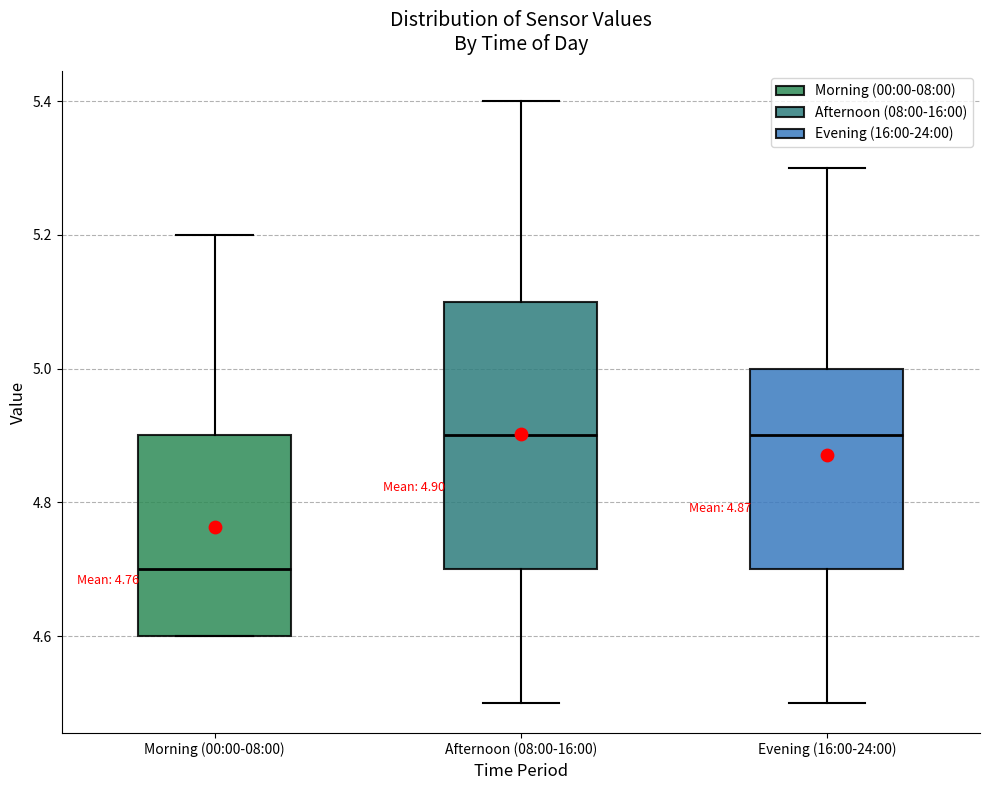

Comparing the boxes themselves (not the whiskers), which one is the tallest?

Afternoon (08:00-16:00)